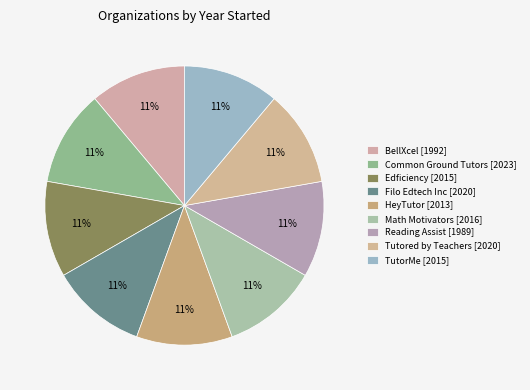

True or false: TutorMe accounts for 11% of the total.

True